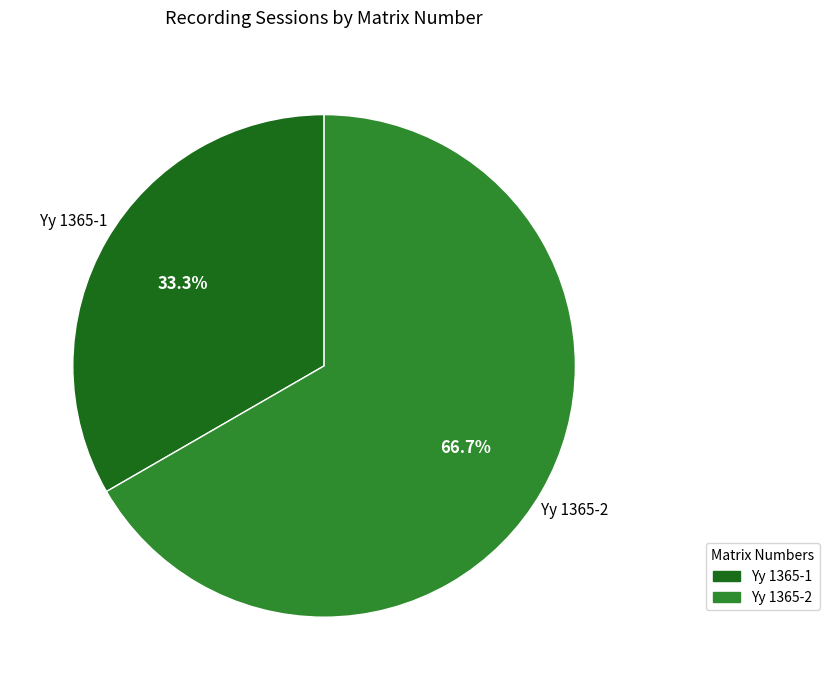

How many slices are in this pie chart?

2